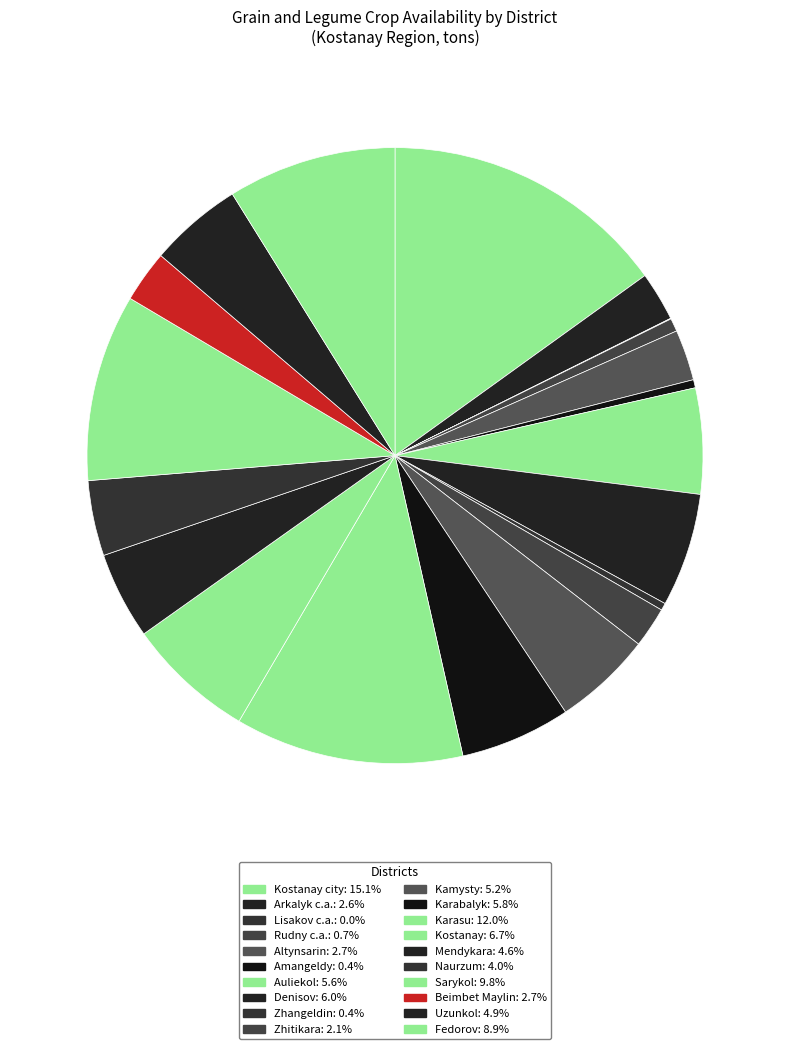

Rank the categories by value from lowest to highest.

Lisakov c.a., Zhangeldin, Amangeldy, Rudny c.a., Zhitikara, Arkalyk c.a., Altynsarin, Beimbet Maylin, Naurzum, Mendykara, Uzunkol, Kamysty, Auliekol, Karabalyk, Denisov, Kostanay, Fedorov, Sarykol, Karasu, Kostanay city